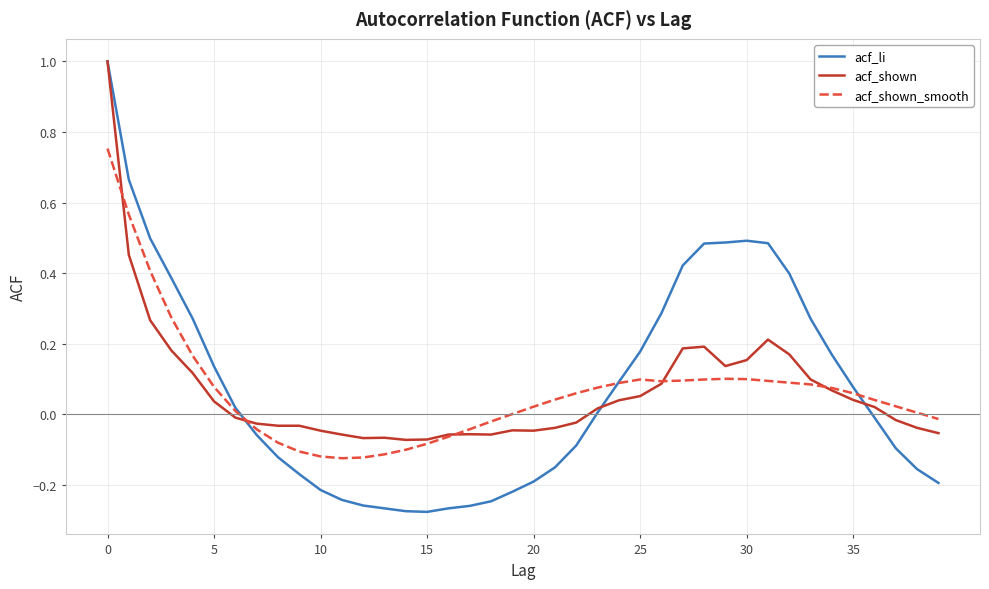

What is the maximum value shown in the chart?

1.0